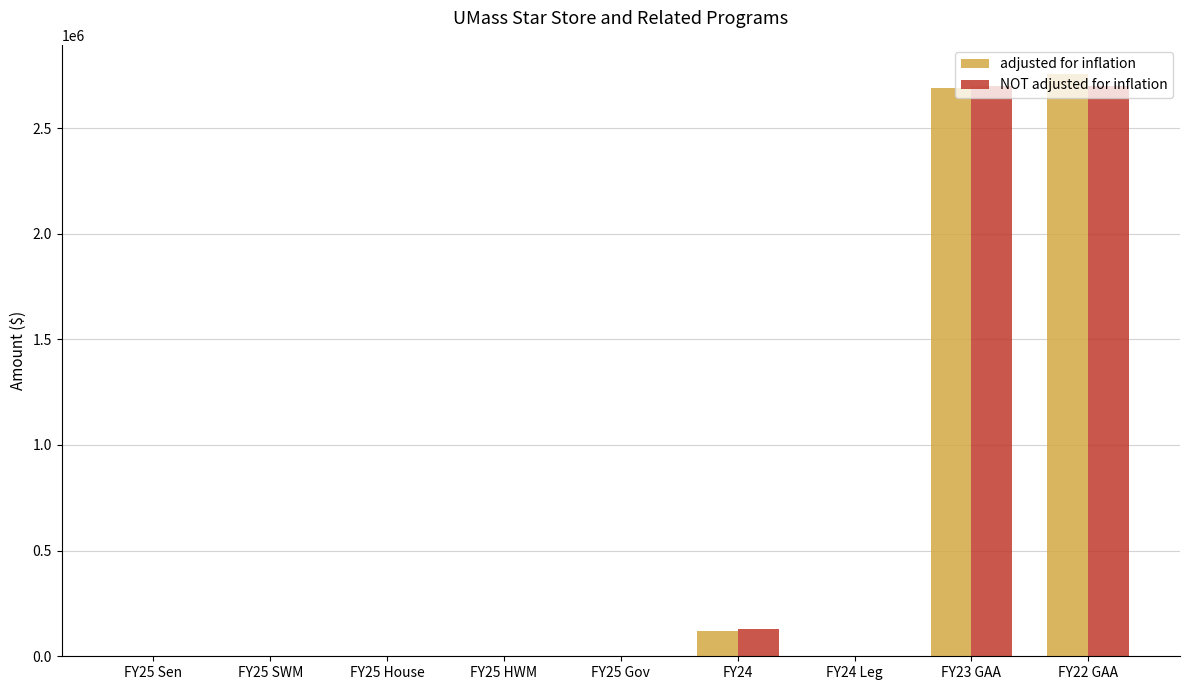

What is the maximum value shown in the chart?

2756106